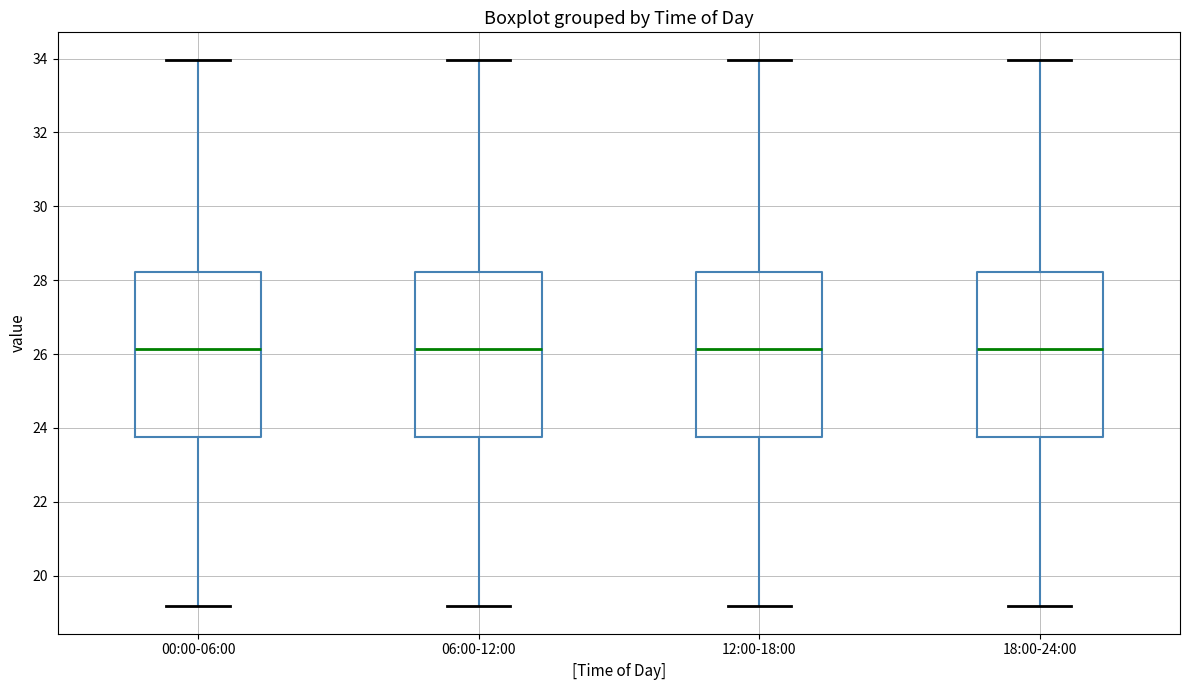

Reading left to right, read every box against the y-axis: the position of its median line, the range the box covers, and the ends of its whiskers. The values are not printed on the chart, so give them approximately, as read against the axis.

00:00-06:00: median 26.2, box 23.8 to 28.2, whiskers 19.2 to 34.0
06:00-12:00: median 26.2, box 23.8 to 28.2, whiskers 19.2 to 34.0
12:00-18:00: median 26.2, box 23.8 to 28.2, whiskers 19.2 to 34.0
18:00-24:00: median 26.2, box 23.8 to 28.2, whiskers 19.2 to 34.0